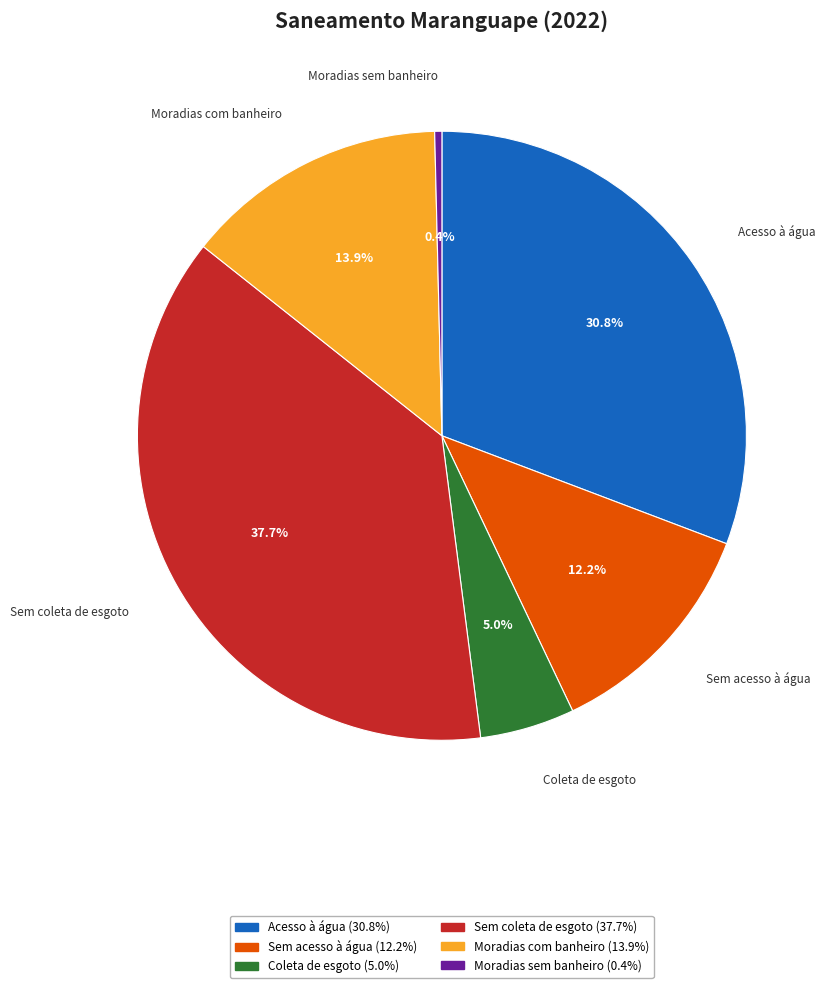

Which has a higher value, Acesso à água or Coleta de esgoto?

Acesso à água